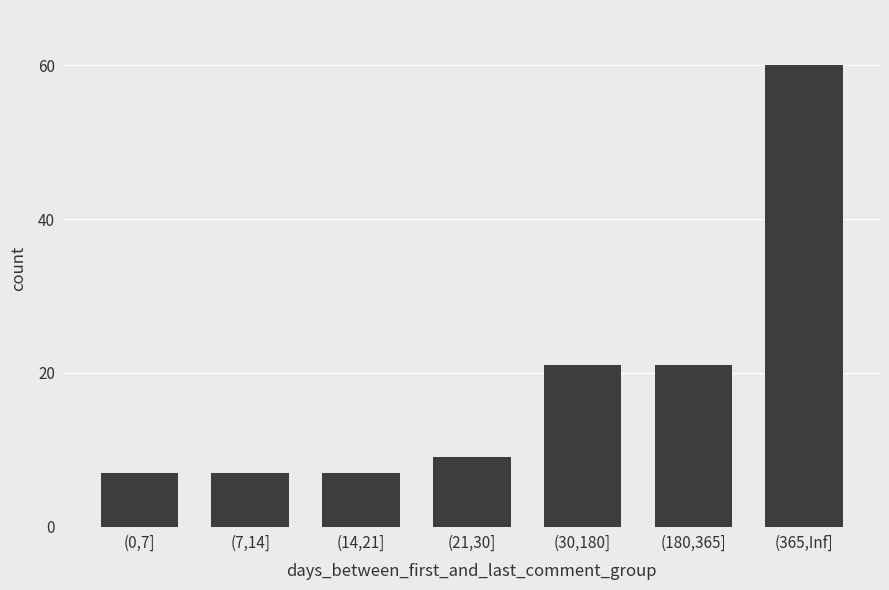

Reading left to right, extract all data points from this chart.

7	7	7	9	21	21	60